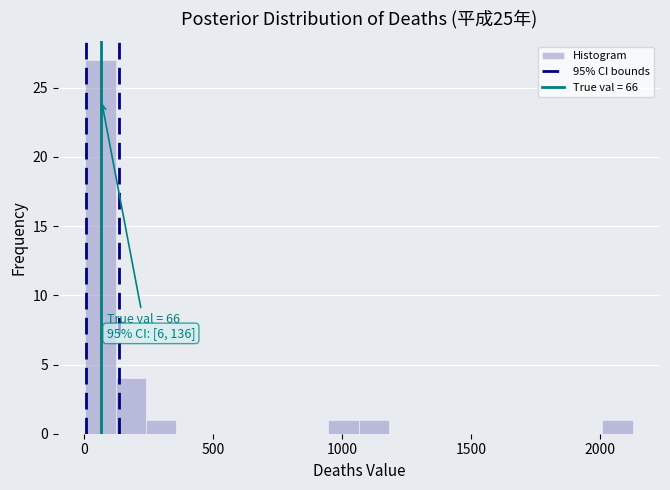

Around what value on the x-axis is the tallest bar? Give the approximate position of its centre, as read against the axis.

50